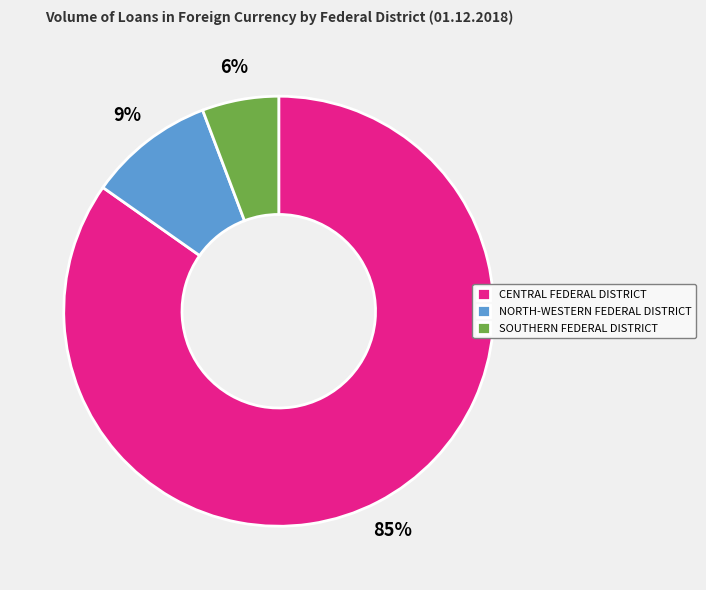

Is it true that CENTRAL FEDERAL DISTRICT is 85% of the pie?

True